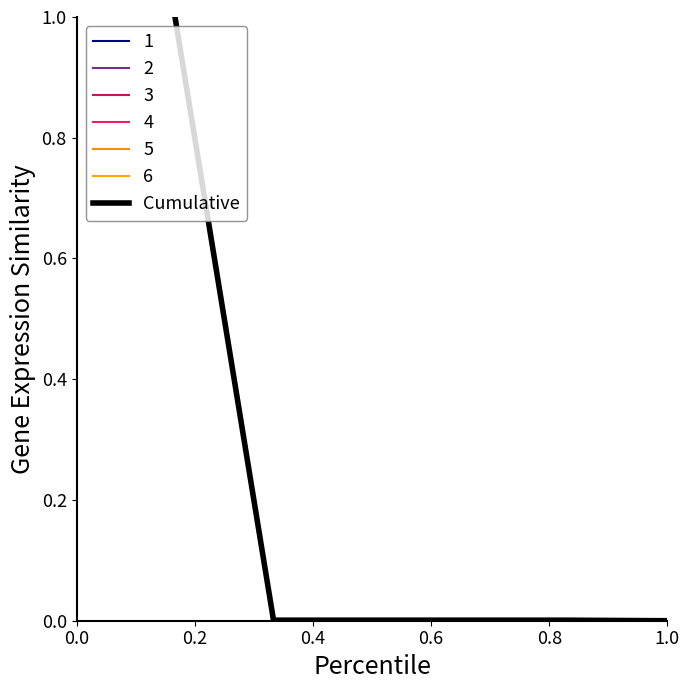

Reading left to right, transcribe all the data shown in this chart.

1.0	0.0	0.0	0.0	0.0	0.0